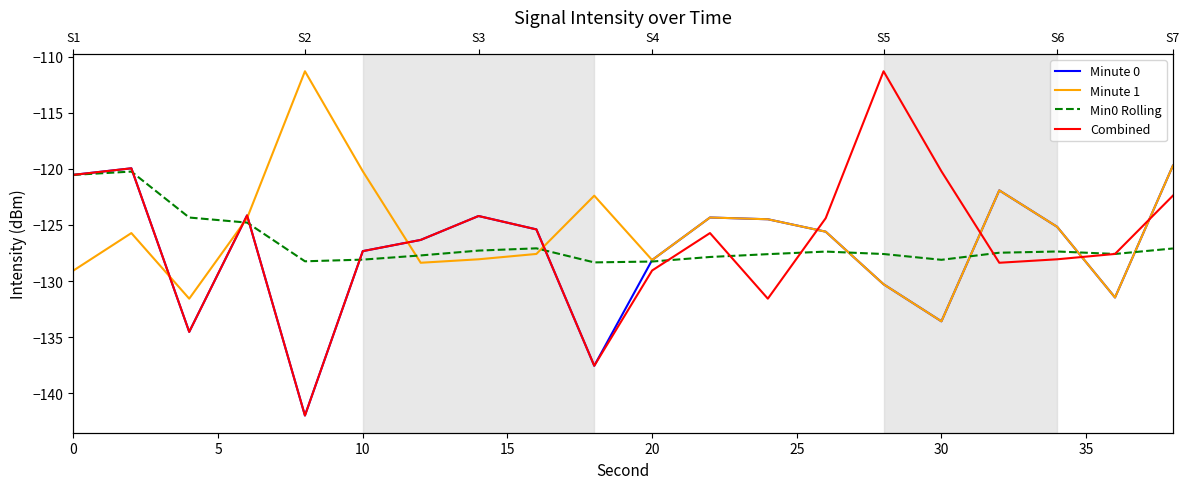

What is the maximum value shown in the chart?

-111.3